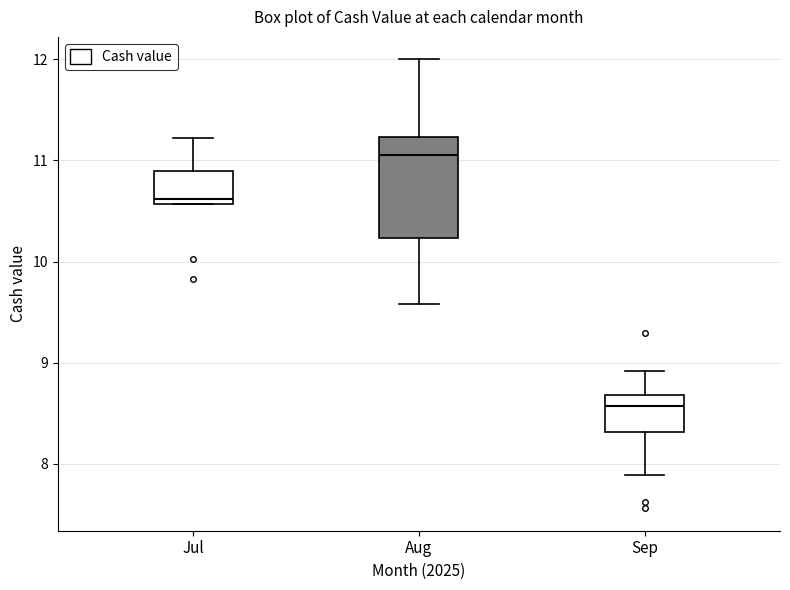

Where does the lower whisker of the box for Aug end on the y-axis? The values are not printed on the chart, so give them approximately, as read against the axis.

9.6